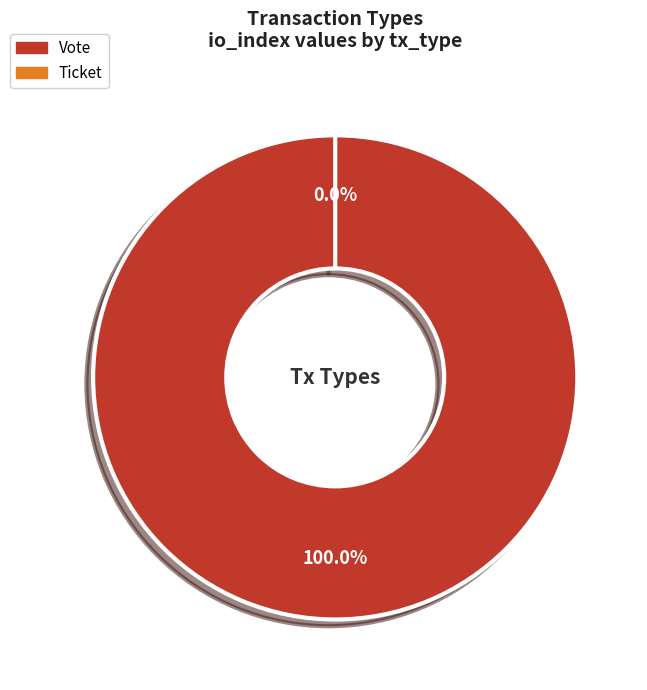

To the nearest percent, what is the difference between the Vote and Ticket slice percentages?

100%